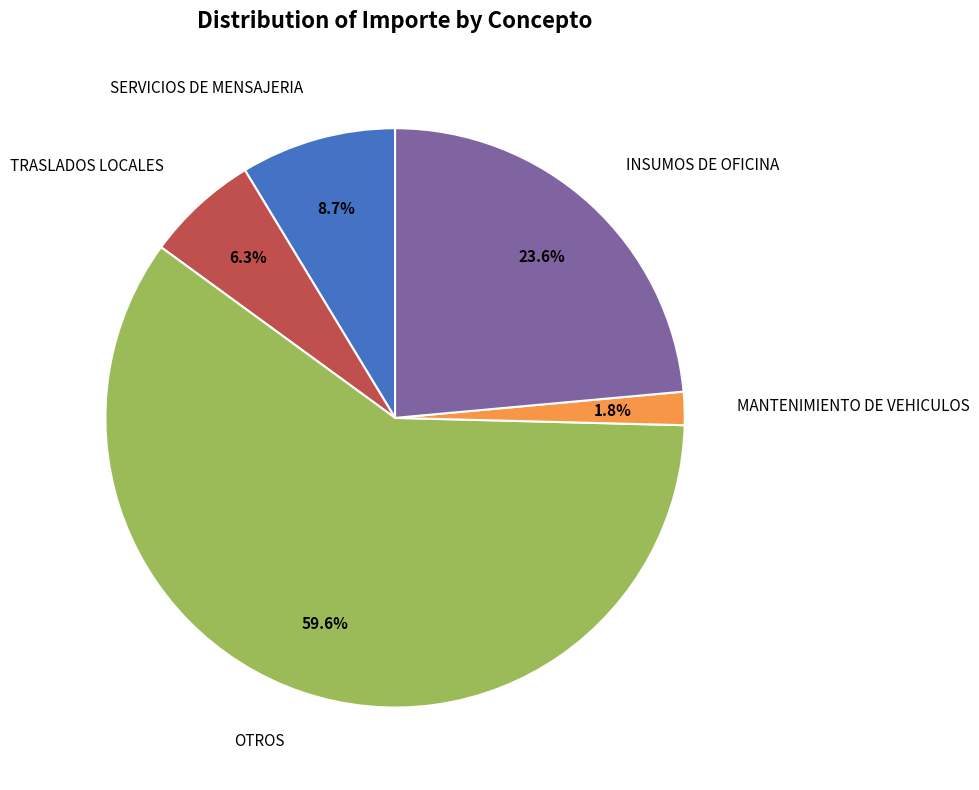

Which slice is the smallest?

MANTENIMIENTO DE VEHICULOS